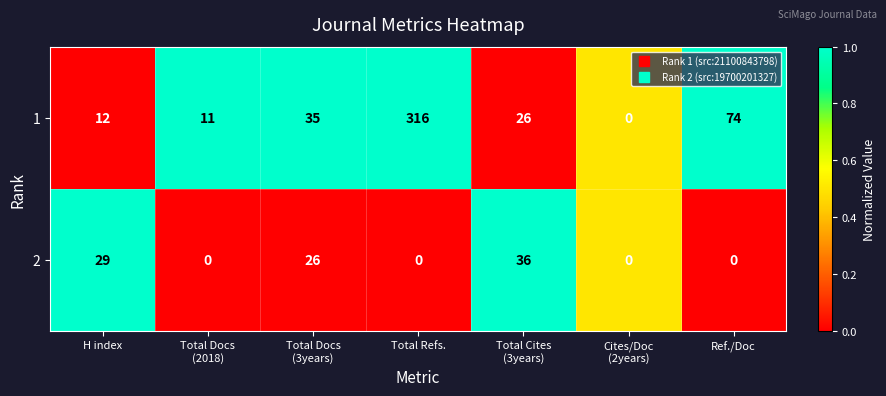

At which category is the sum across all series the highest?

Total Refs.